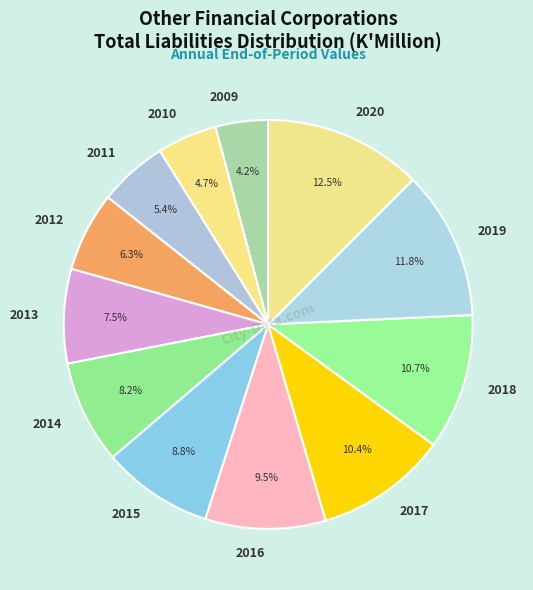

What portion of the pie excludes 2012?

93.7%